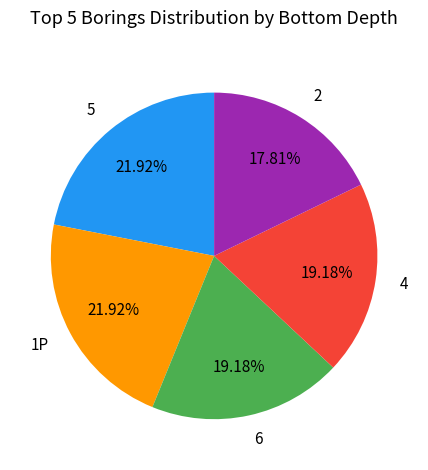

Which has a higher value, 6 or 2?

6